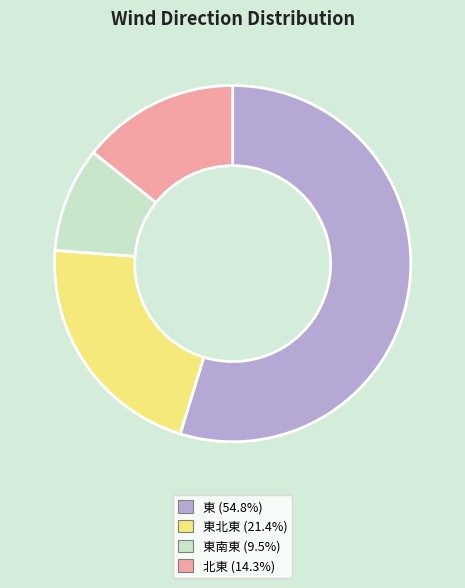

Approximately how many times larger is the value at 東 (54.8%) compared to 東南東 (9.5%)?

5.8